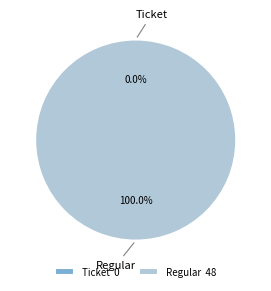

Between Regular and Ticket, which is larger?

Regular